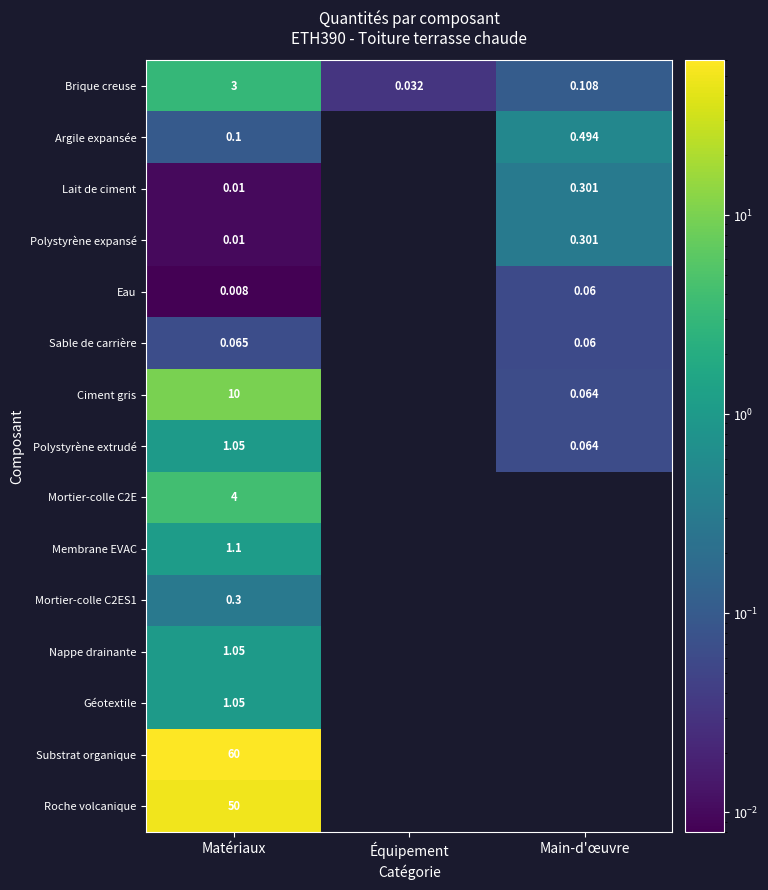

At which label does Sable de carrière reach its minimum?

Main-d'œuvre